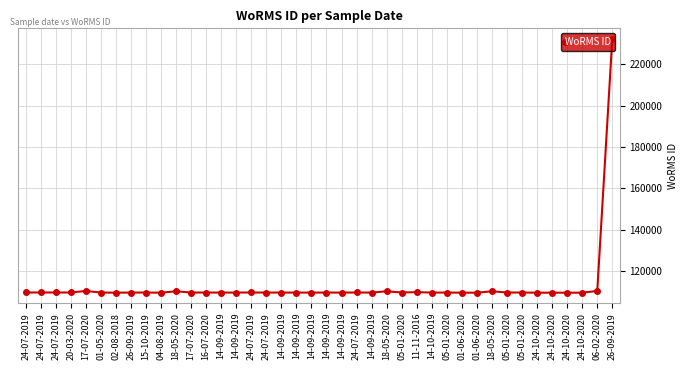

What is the value of the 16th point from the left?

109566